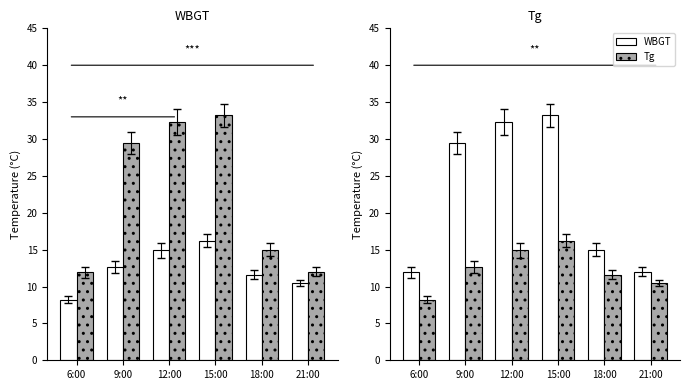

How many bars are there in each group?

2